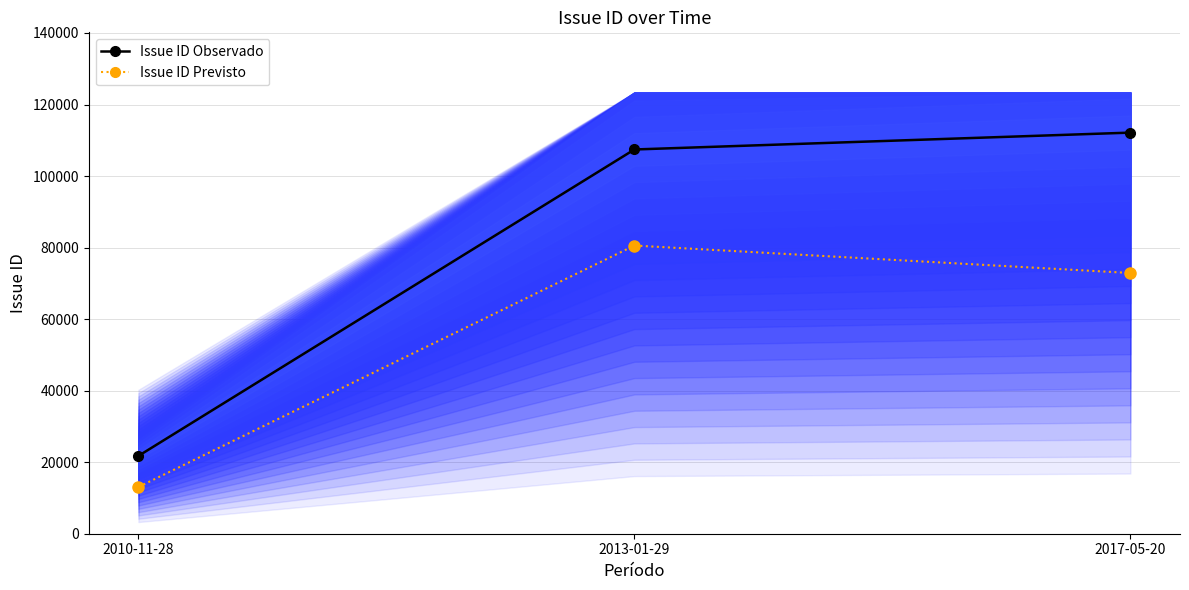

What is the greatest value displayed?

112141.0